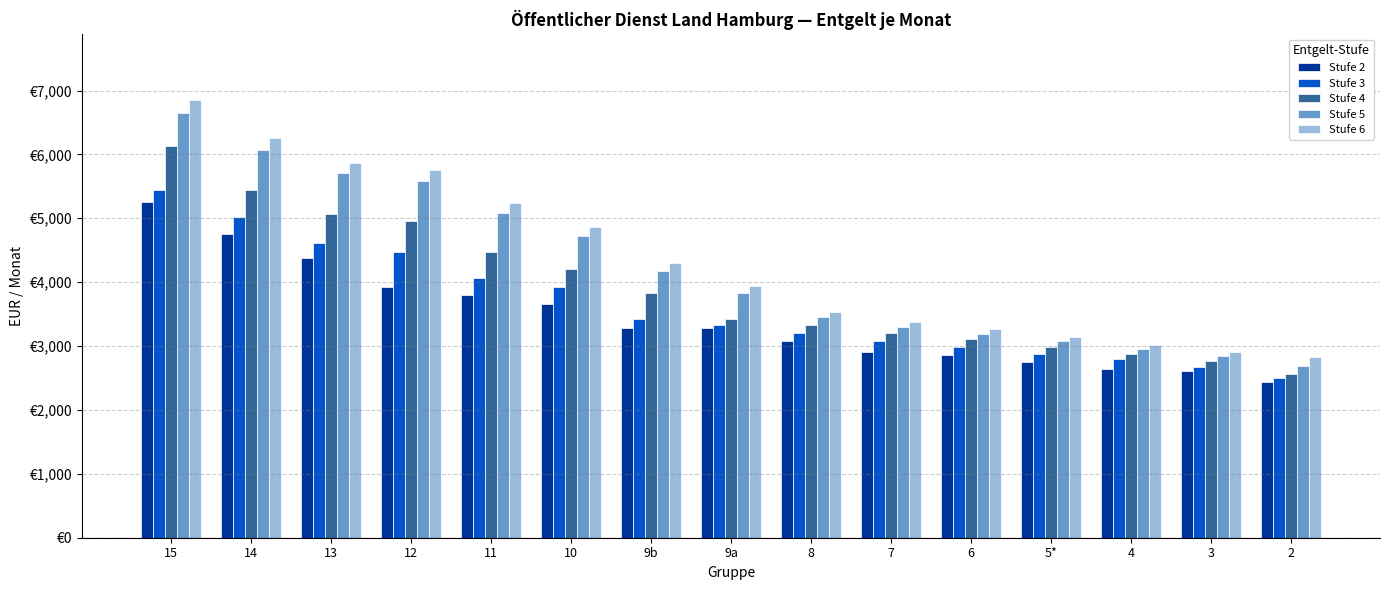

What is the average value of the Stufe 4 series?

3890.7